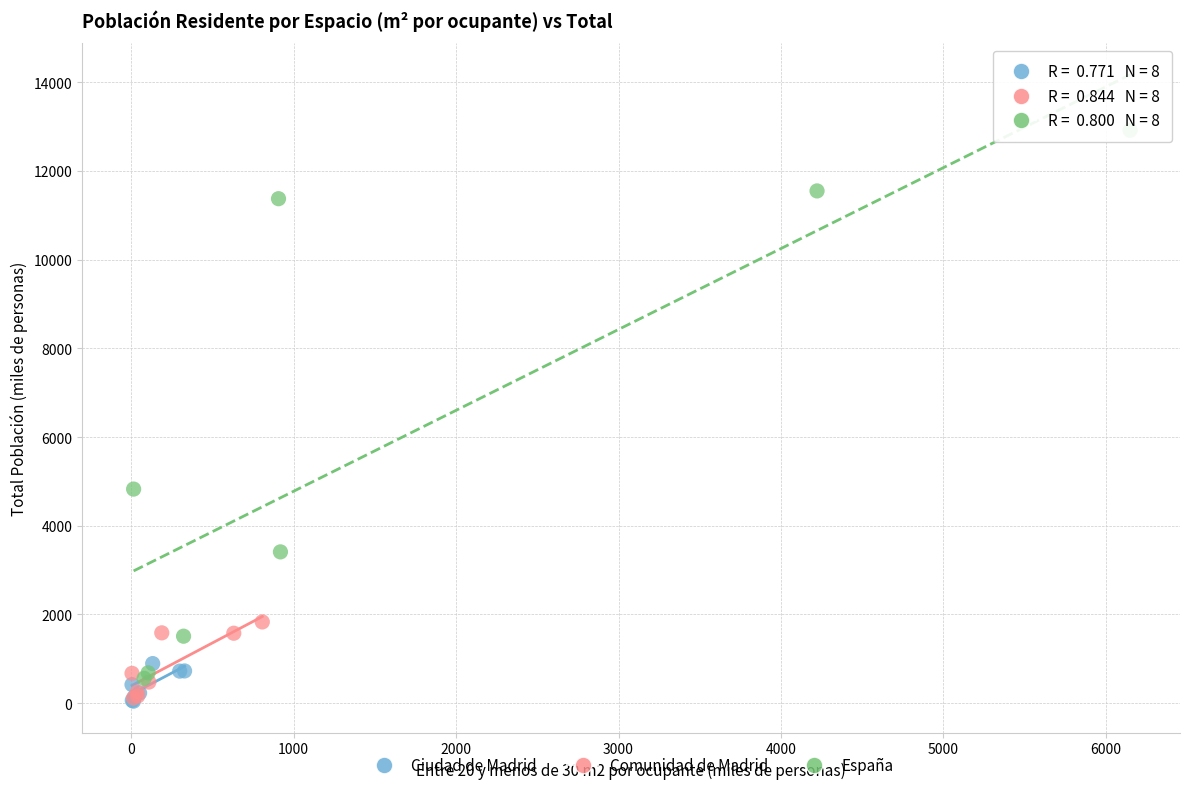

Which series contains the highest Y value?

España